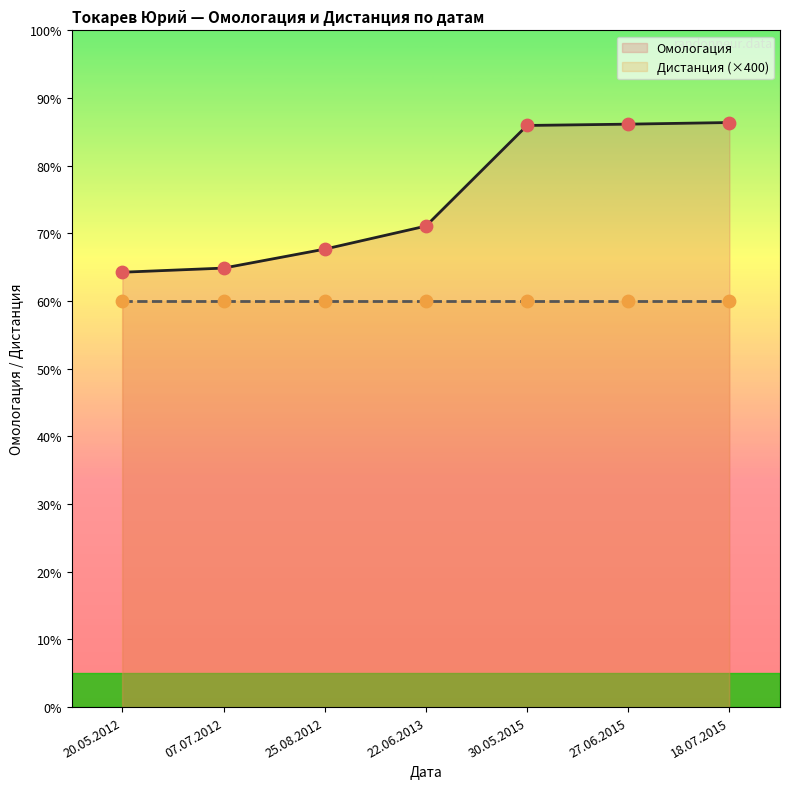

Which series has the widest spread of Y values?

Омологация